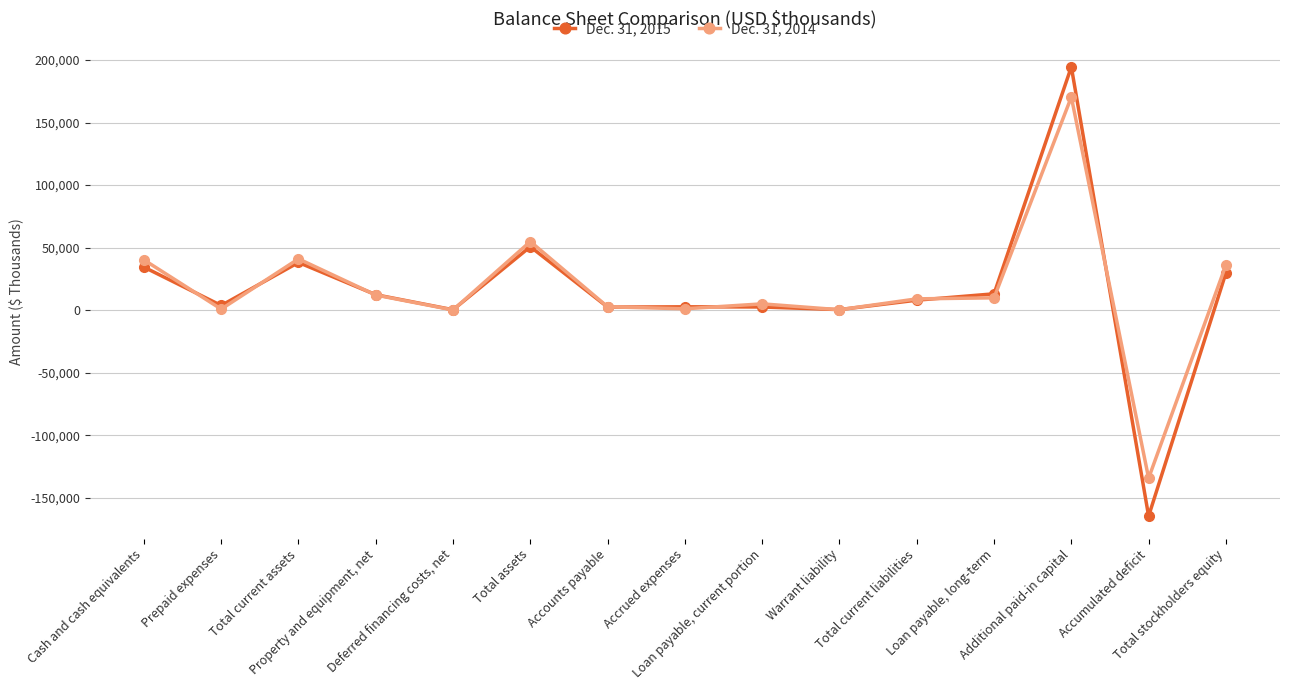

At which label does Dec. 31, 2015 first exceed 7934?

Cash and cash equivalents